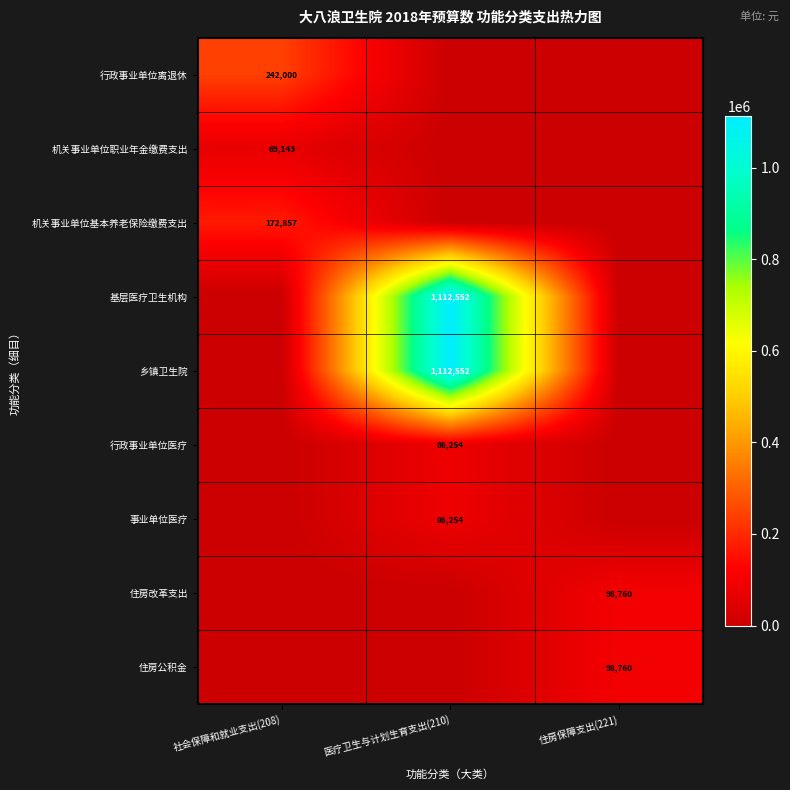

At which category is the sum across all series the highest?

医疗卫生与计划生育支出(210)